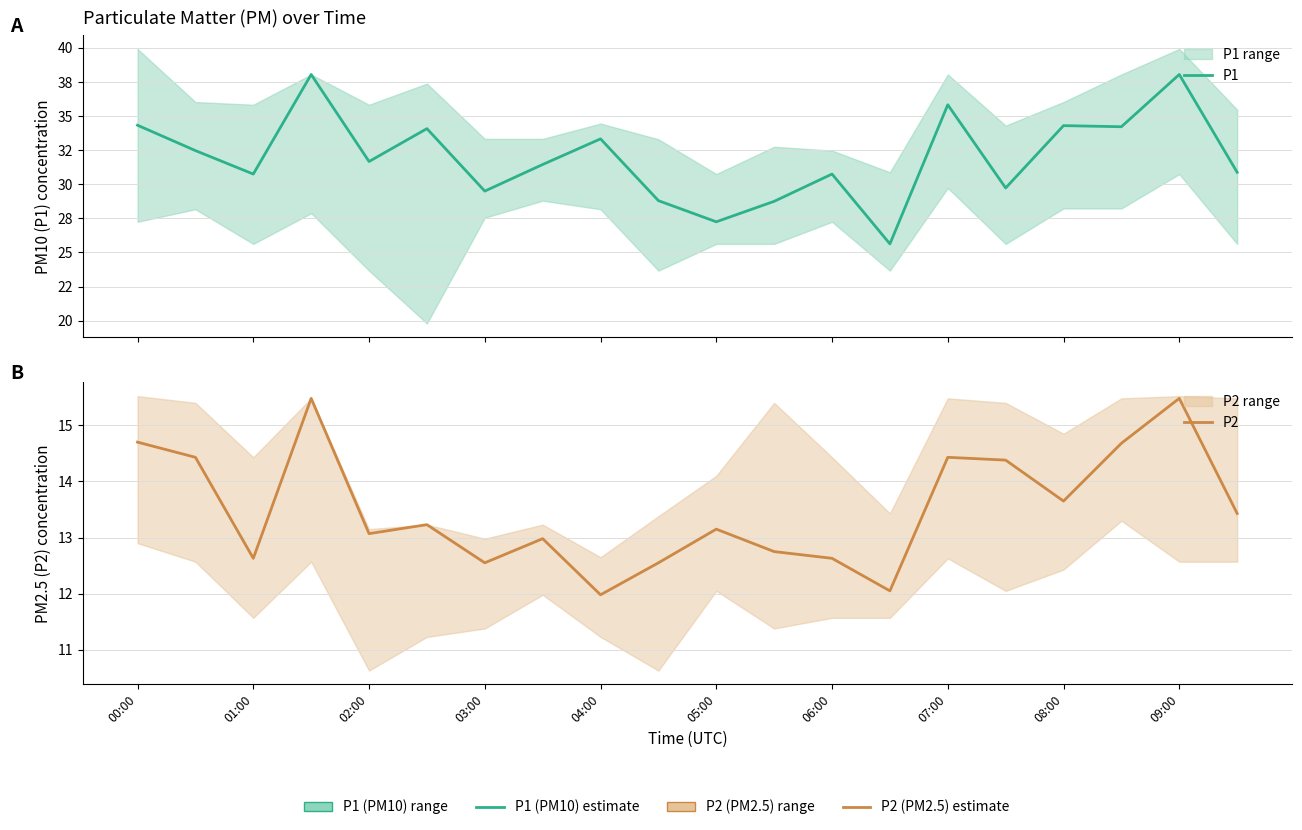

In P1, how many points are lower than both neighbors (excluding endpoints)?

7